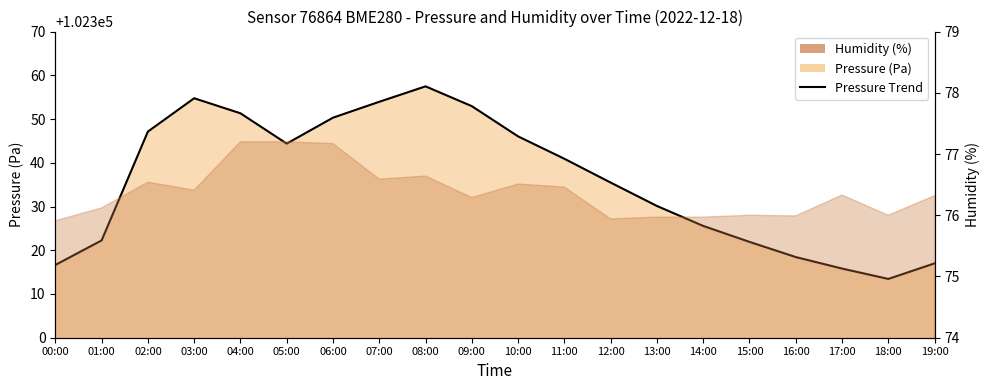

How many interior local valleys (lower than both neighbors) does the data have?

2